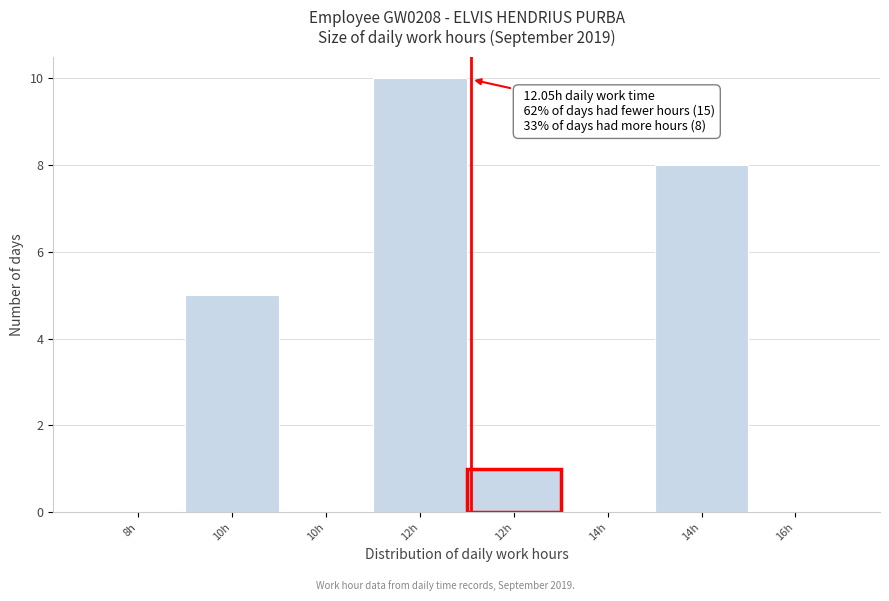

How many data points does each series have?

8